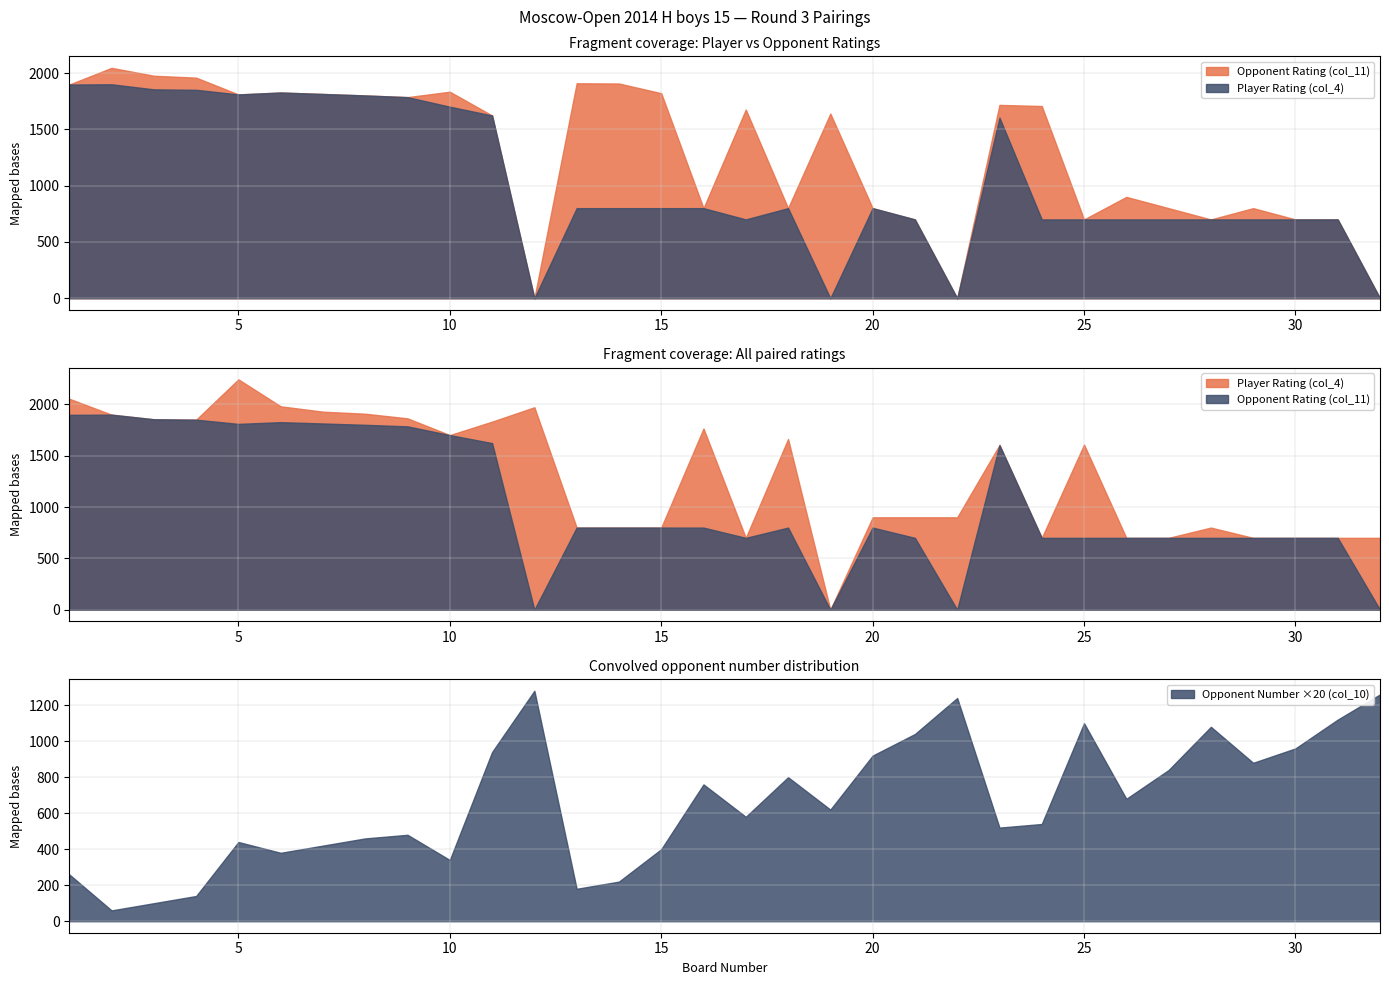

What is the difference between the second highest and second lowest values in the Opponent Number (col_10) series?

58